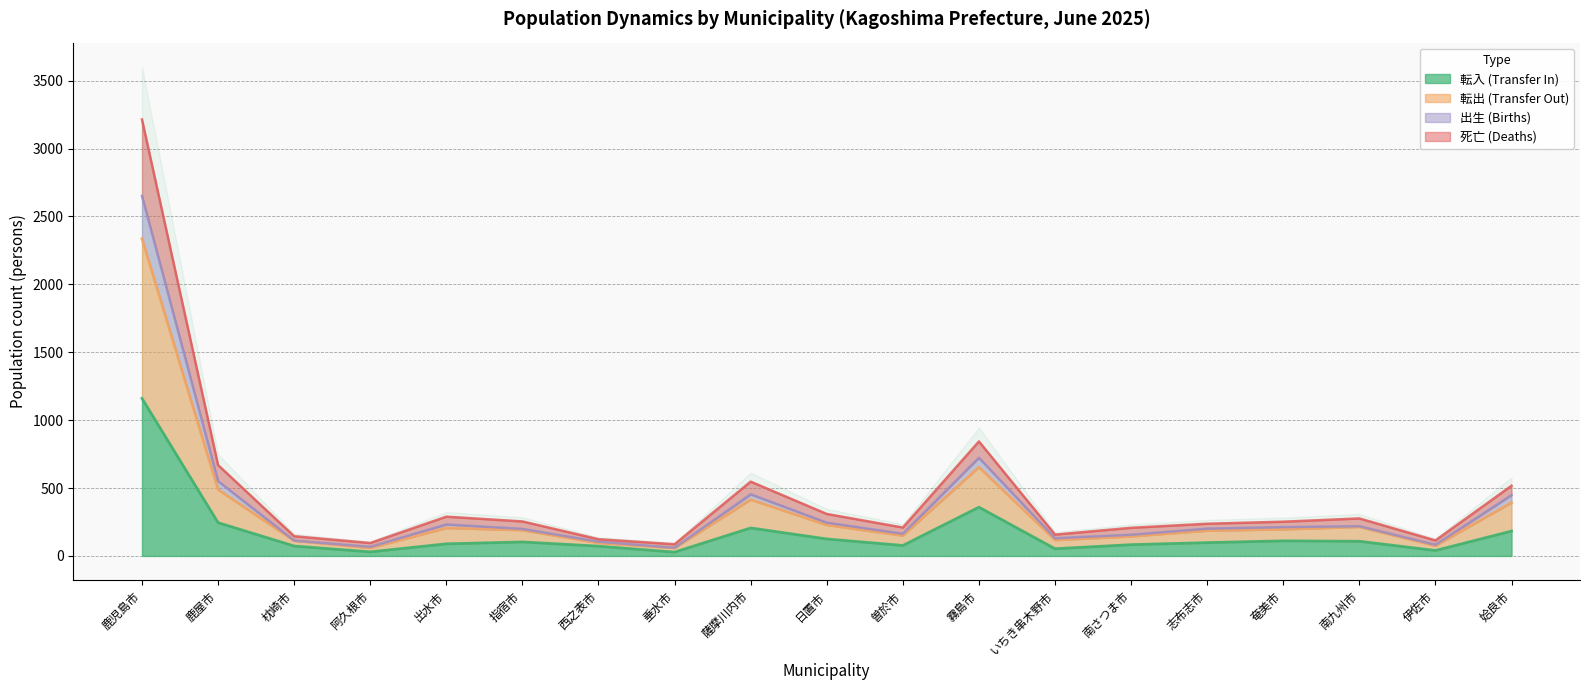

True or false: 転入 (Transfer In) and 死亡 (Deaths) cross at least once.

False